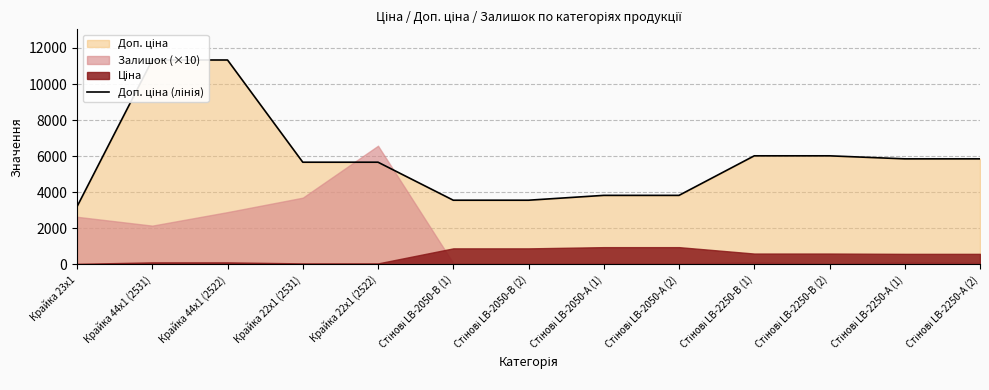

Reading left to right, what are all the values shown in this chart?

Крайка 23x1=3205.0	Крайка 44x1 (2531)=11334.0	Крайка 44x1 (2522)=11334.0	Крайка 22x1 (2531)=5667.0	Крайка 22x1 (2522)=5667.0	Стінові LB-2050-В (1)=3559.7	Стінові LB-2050-В (2)=3559.7	Стінові LB-2050-А (1)=3828.4	Стінові LB-2050-А (2)=3828.4	Стінові LB-2250-В (1)=6020.8	Стінові LB-2250-В (2)=6020.8	Стінові LB-2250-А (1)=5852.9	Стінові LB-2250-А (2)=5852.9